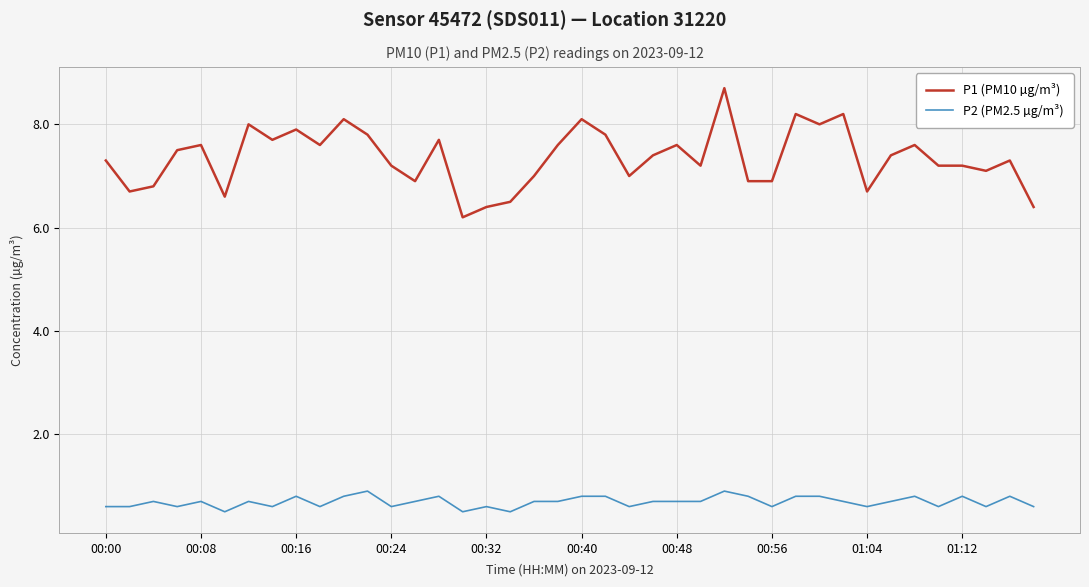

True or false: P1 (PM10 µg/m³) and P2 (PM2.5 µg/m³) intersect in this chart.

False